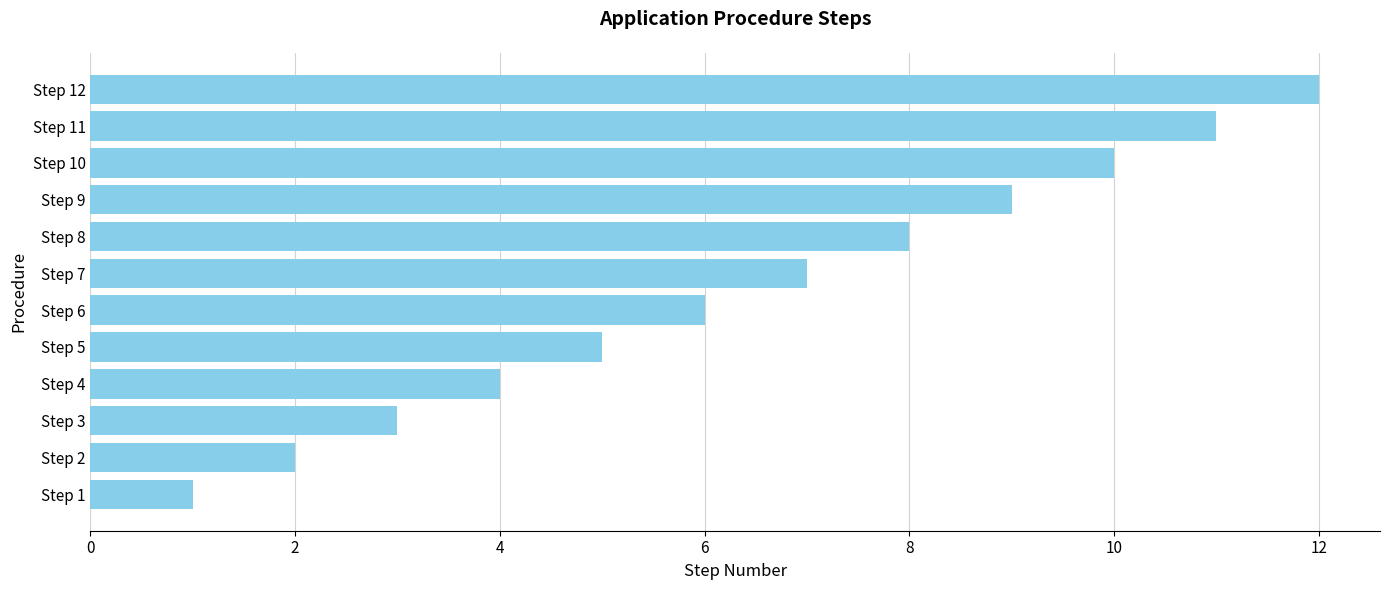

The chart shows a value of 15 at Step 10. True or false?

False